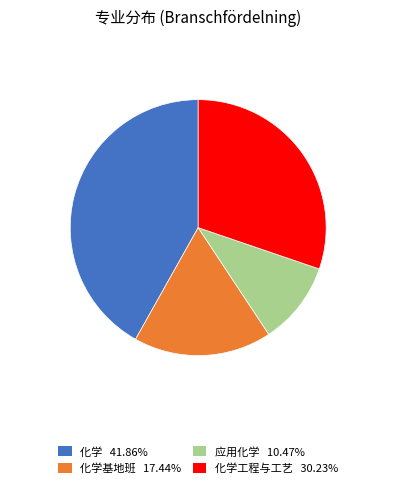

Is 化学基地班 17.44% the majority of the pie?

No